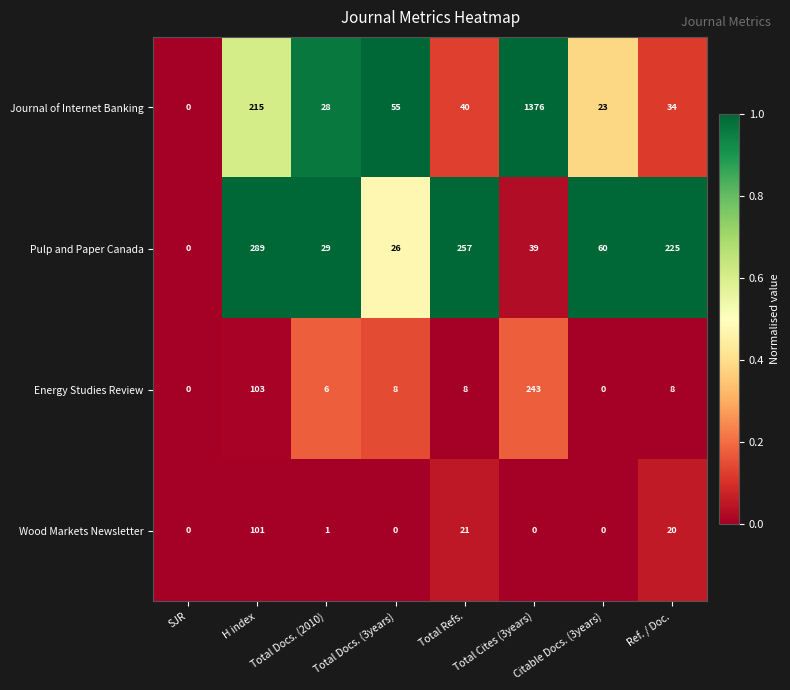

What is the total value across all series at Ref. / Doc.?

287